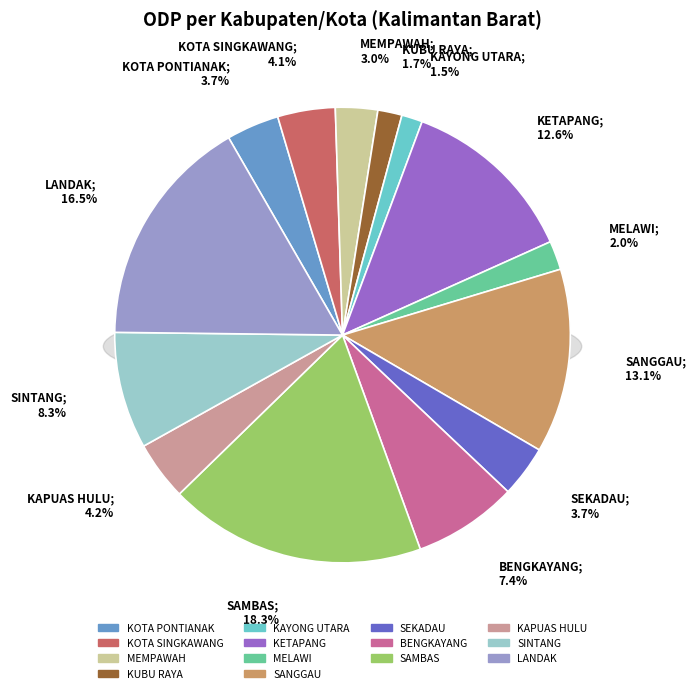

Which slice is the smallest?

KAYONG UTARA